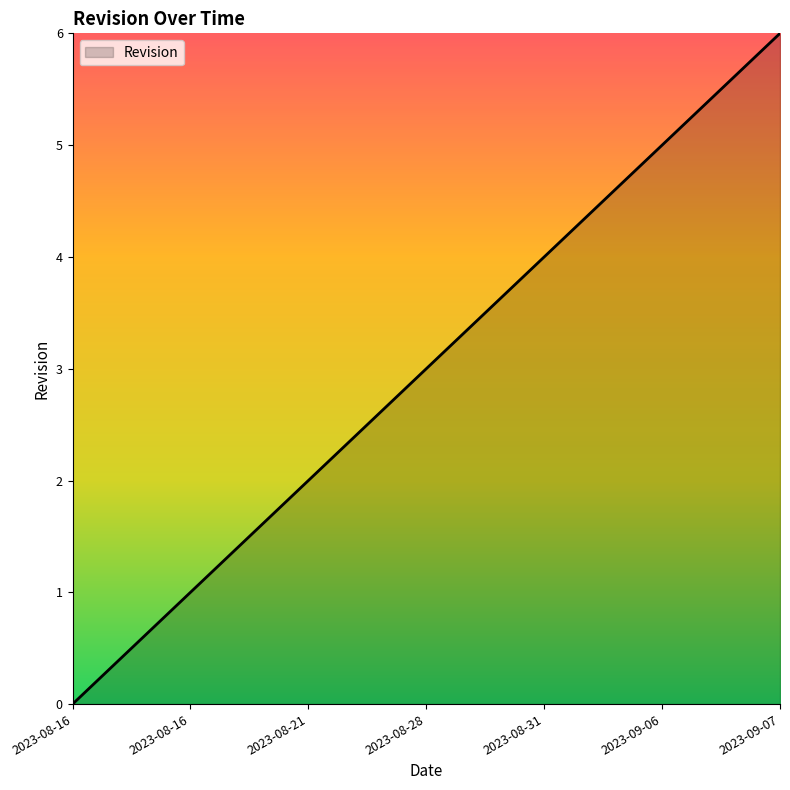

How many lines are shown in the chart?

1